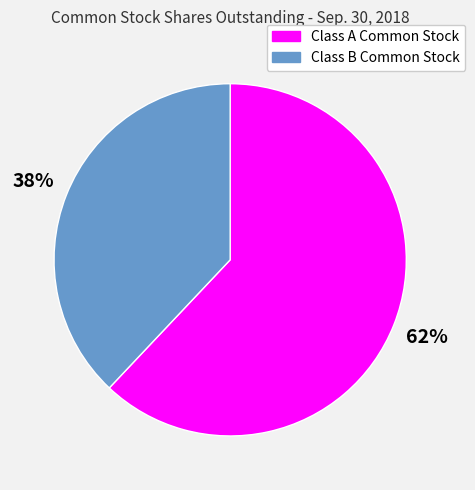

To the nearest percent, what is the combined percentage of Class A Common Stock and Class B Common Stock?

100%